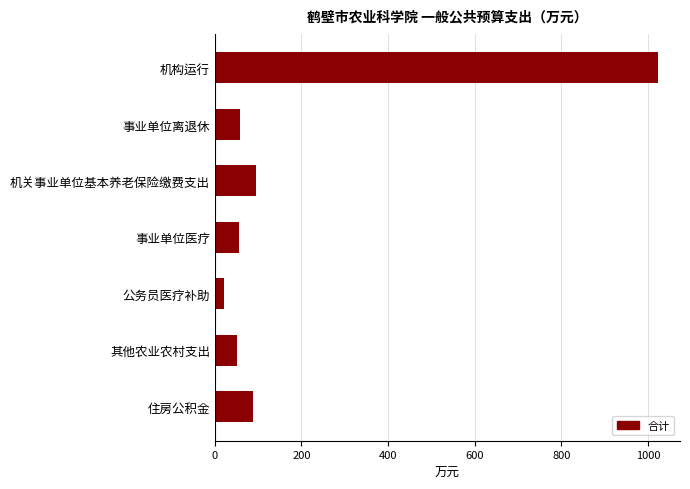

The value at 机构运行 is 1022.9. True or false?

True